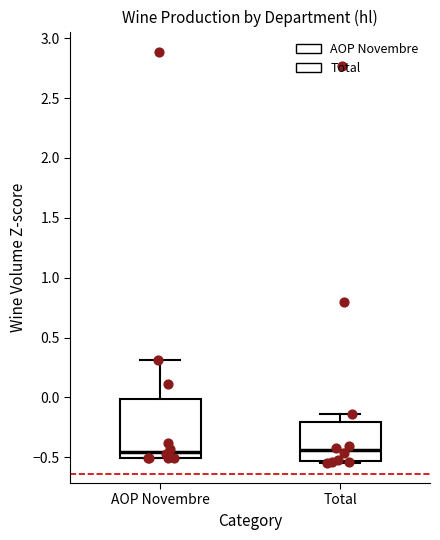

Comparing the boxes themselves (not the whiskers), which one is the tallest?

AOP Novembre